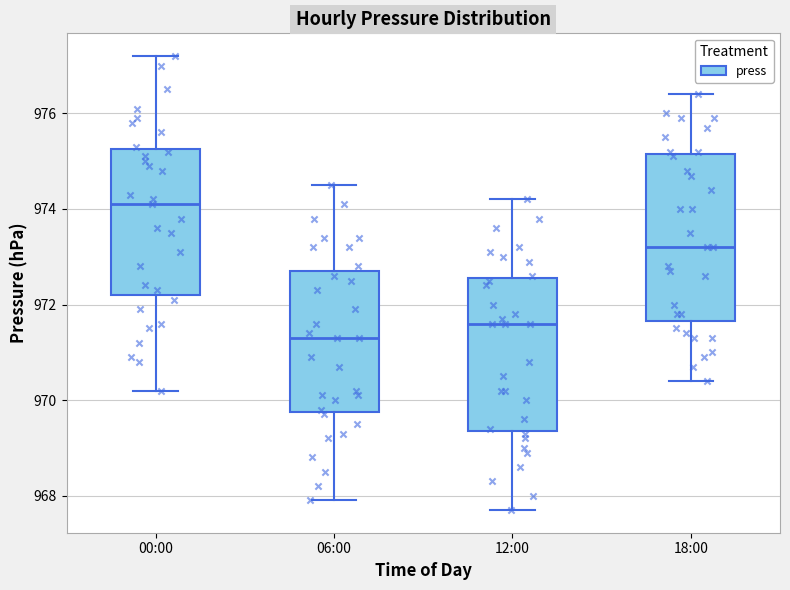

Which box has the highest median line?

00:00